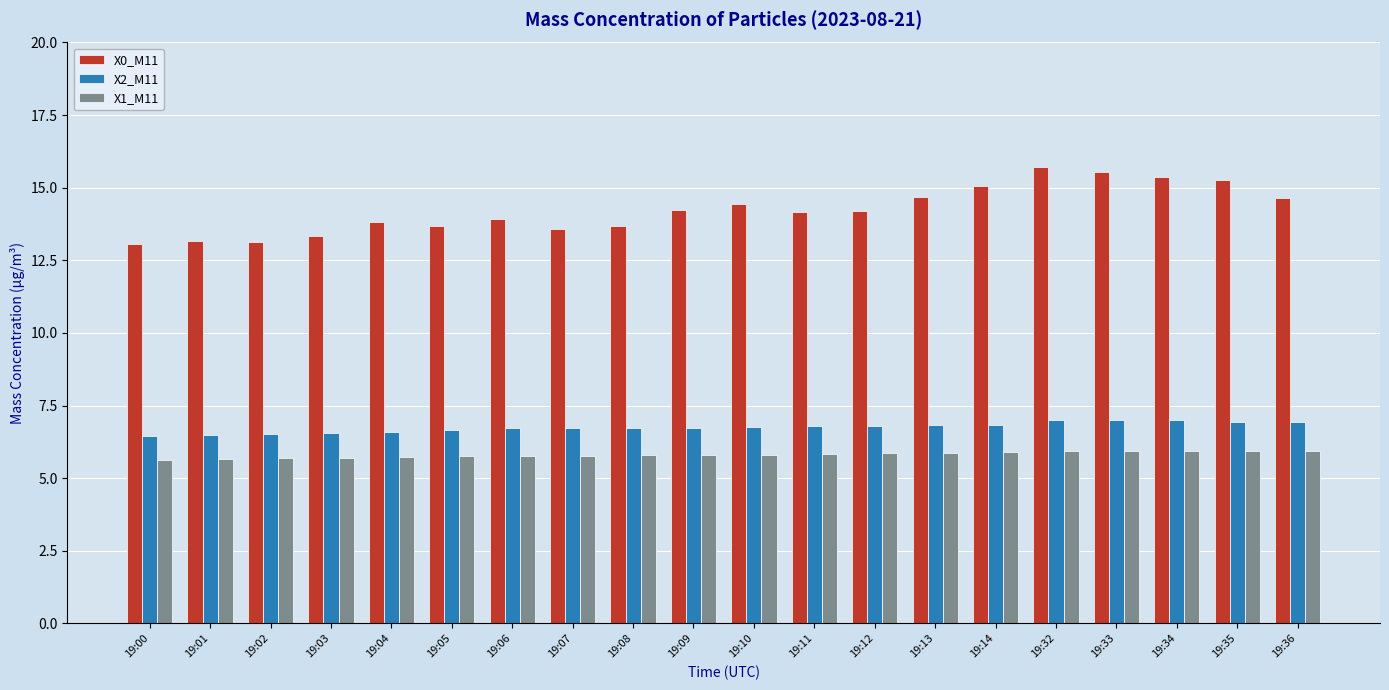

How many X1_M11 values are between 5 and 6?

20